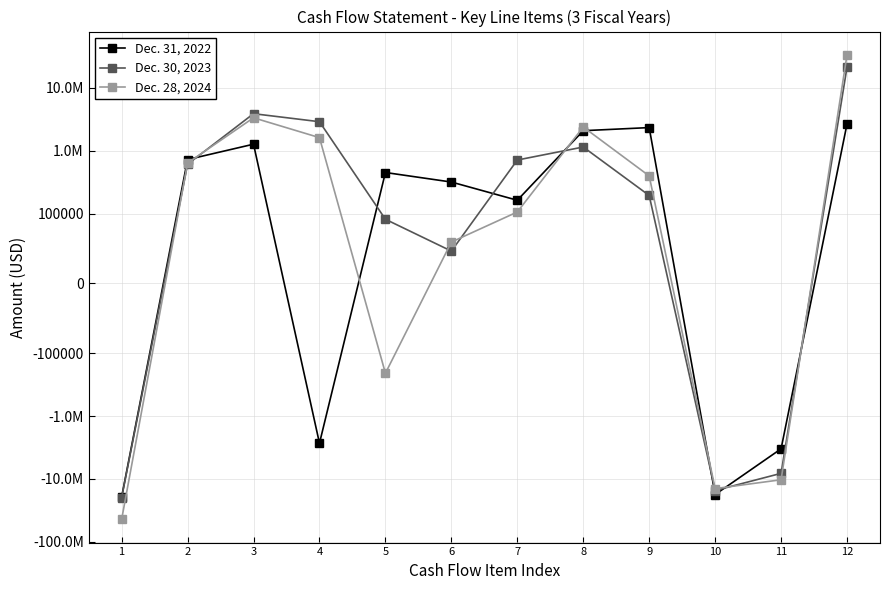

What is the difference between the second highest and minimum values in the Dec. 28, 2024 series?

47212567